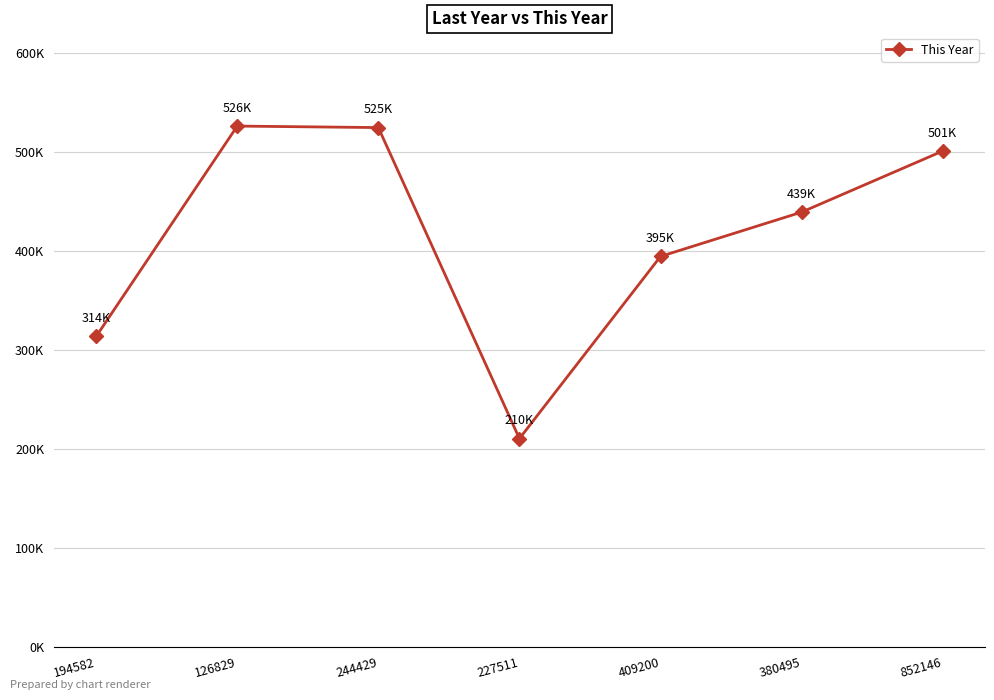

Does the chart have visible grid lines?

Yes